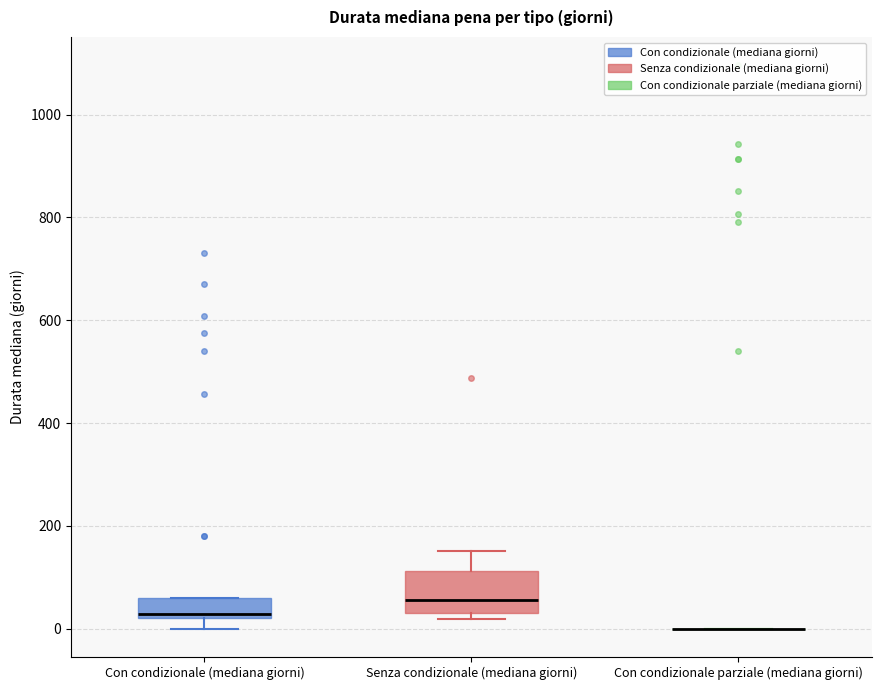

Comparing the boxes themselves (not the whiskers), which one is the tallest?

Senza condizionale (mediana giorni)